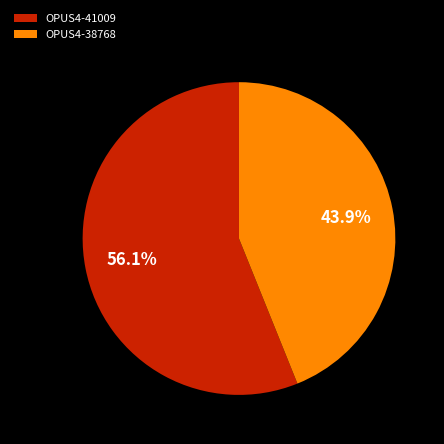

Which has a higher value, OPUS4-41009 or OPUS4-38768?

OPUS4-41009